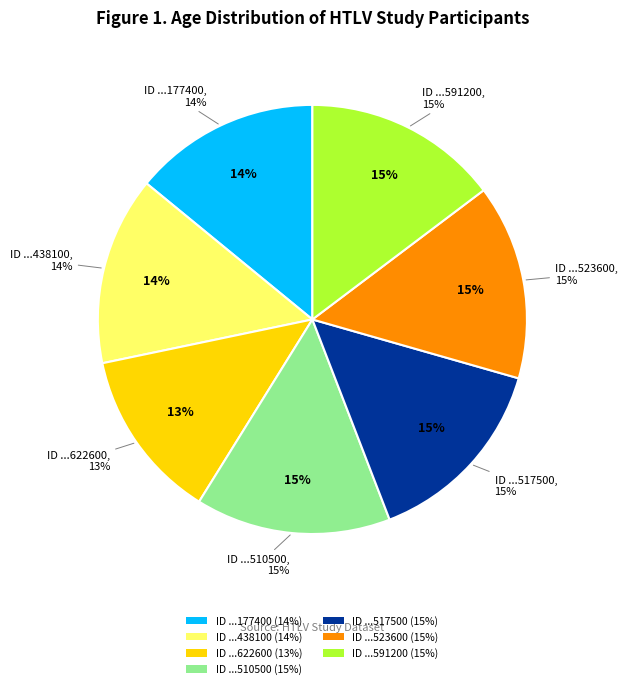

What is the ratio of the value at w36981700517500 to the value at w36981602622600?

1.1